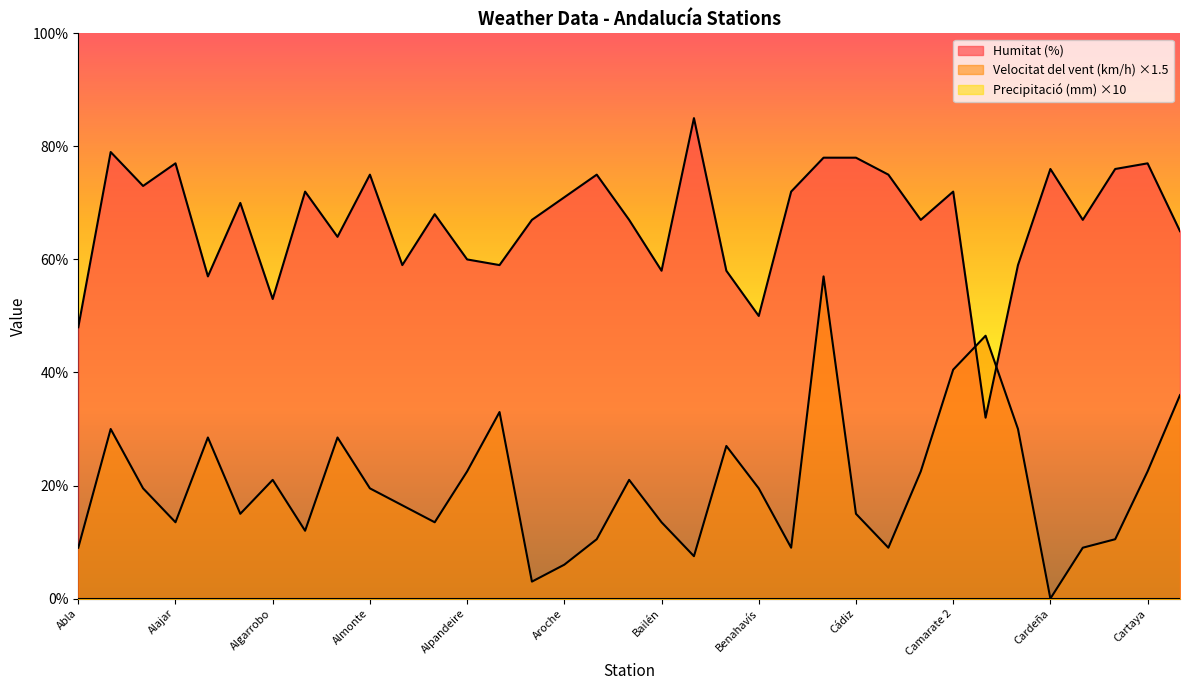

How many data points in Humitat (%) are less than 68?

17